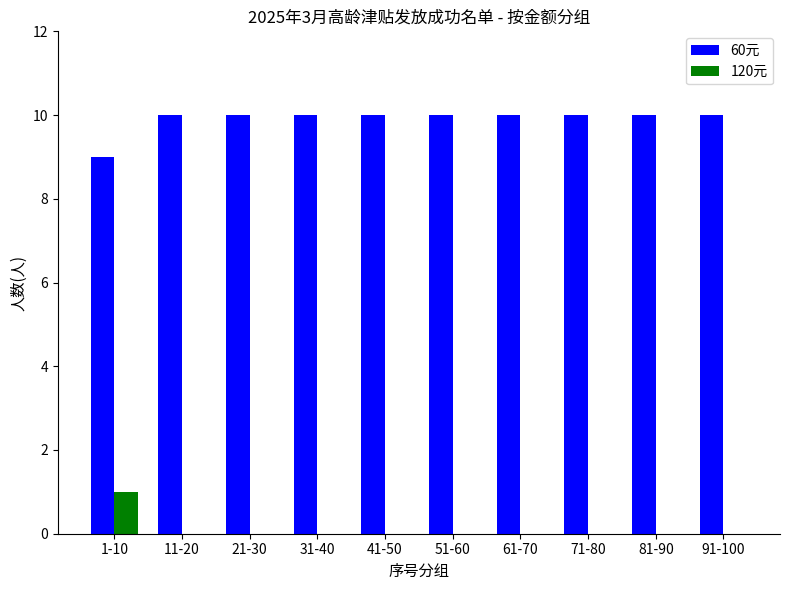

Reading left to right, transcribe all the data shown in this chart.

60元: 1-10=9	11-20=10	21-30=10	31-40=10	41-50=10	51-60=10	61-70=10	71-80=10	81-90=10	91-100=10
120元: 1-10=1	11-20=0	21-30=0	31-40=0	41-50=0	51-60=0	61-70=0	71-80=0	81-90=0	91-100=0